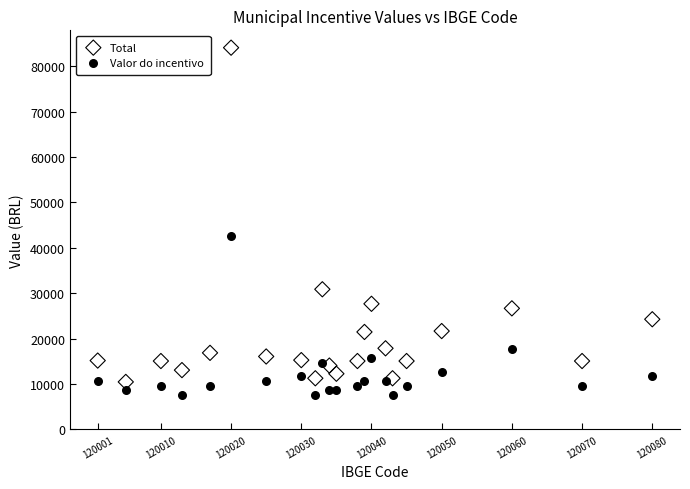

What is the X range (max minus min) for the scatter plot?

79